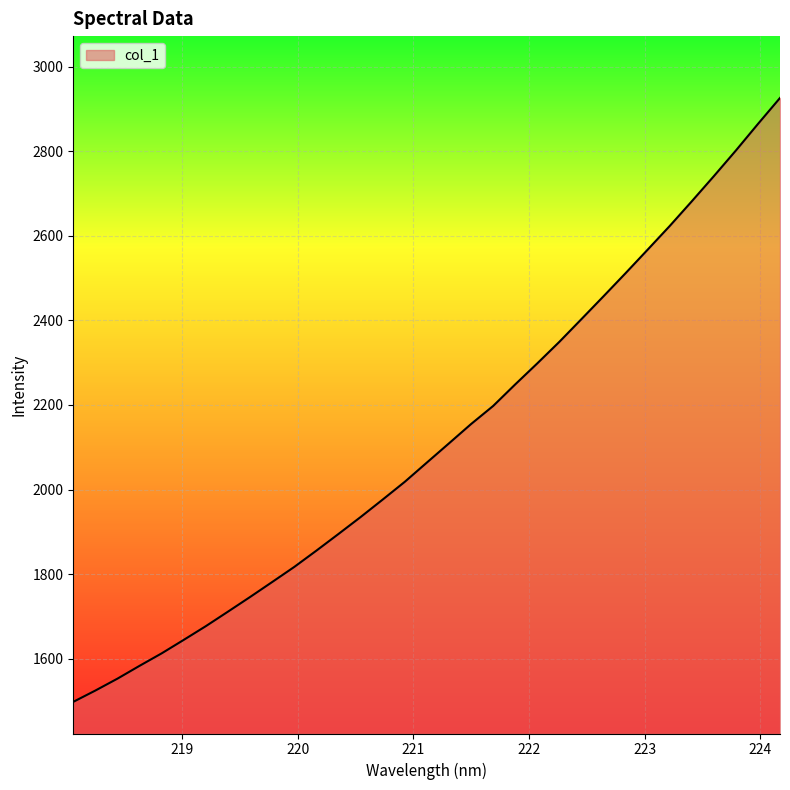

What is the maximum value shown in the chart?

2926.5